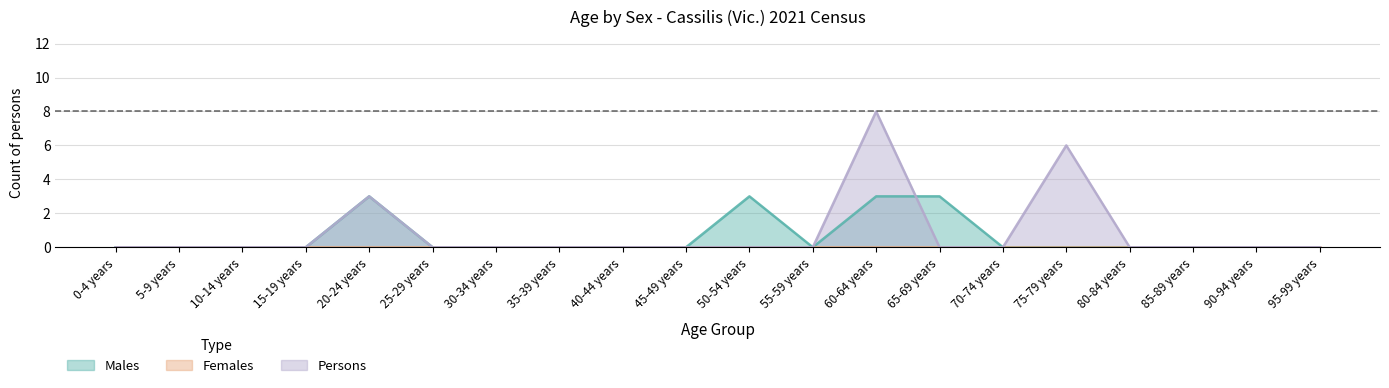

True or false: Males and Persons cross at least once.

True